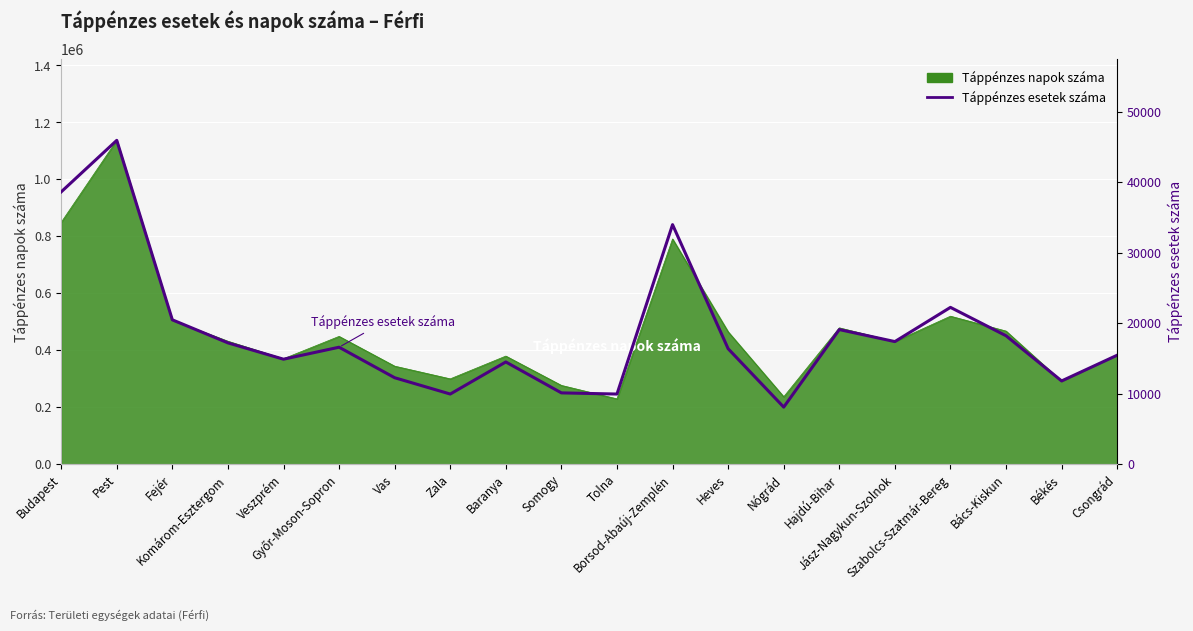

True or false: the data shows 20485 at Fejér.

True